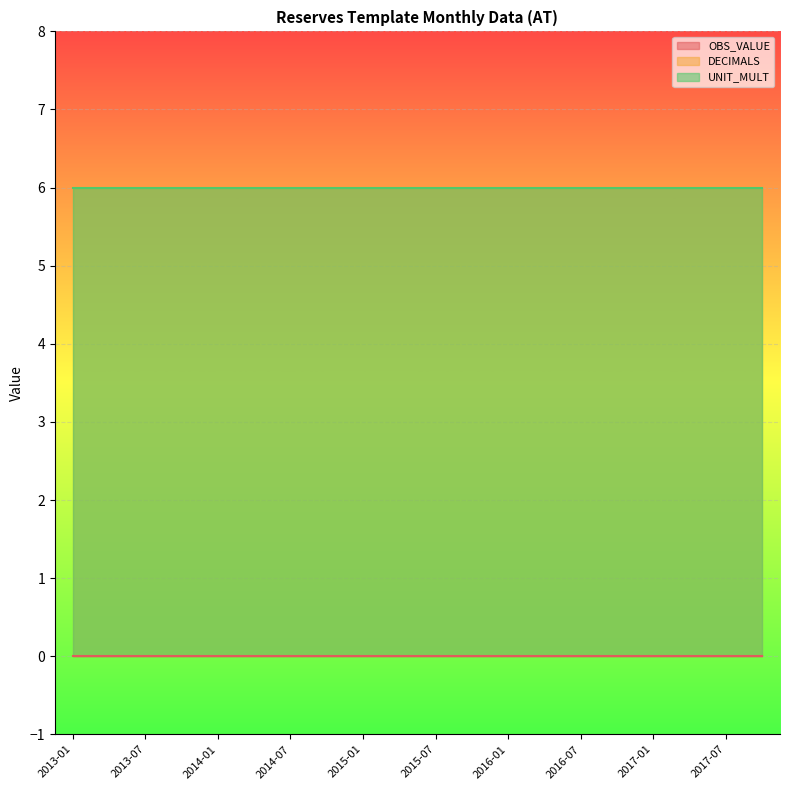

What is the maximum value shown in the chart?

6